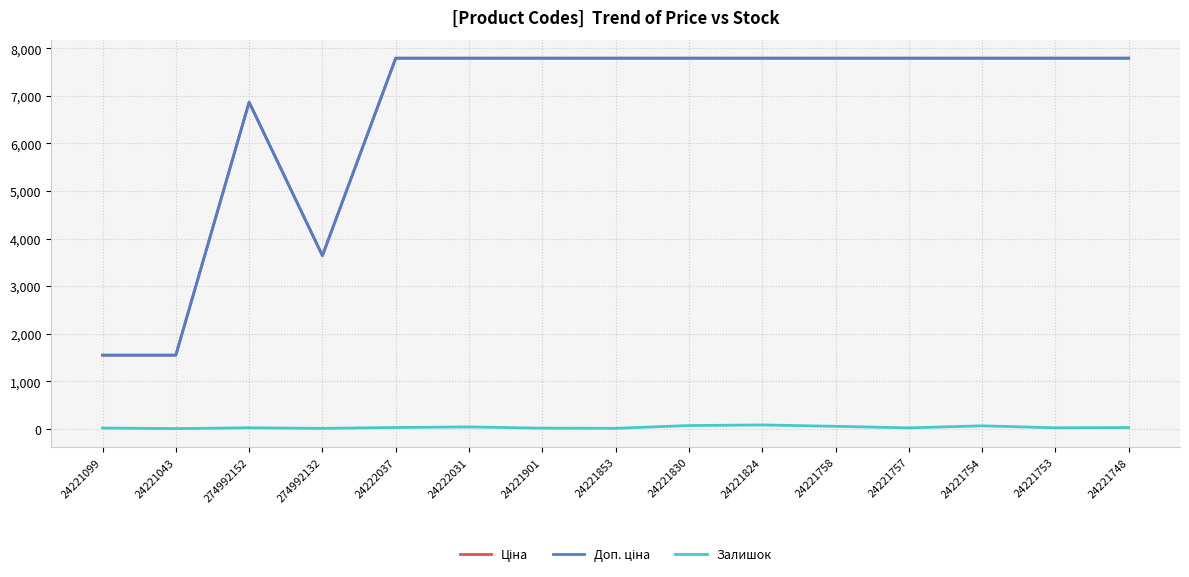

True or false: Залишок has more than 2 points higher than both neighbors.

True